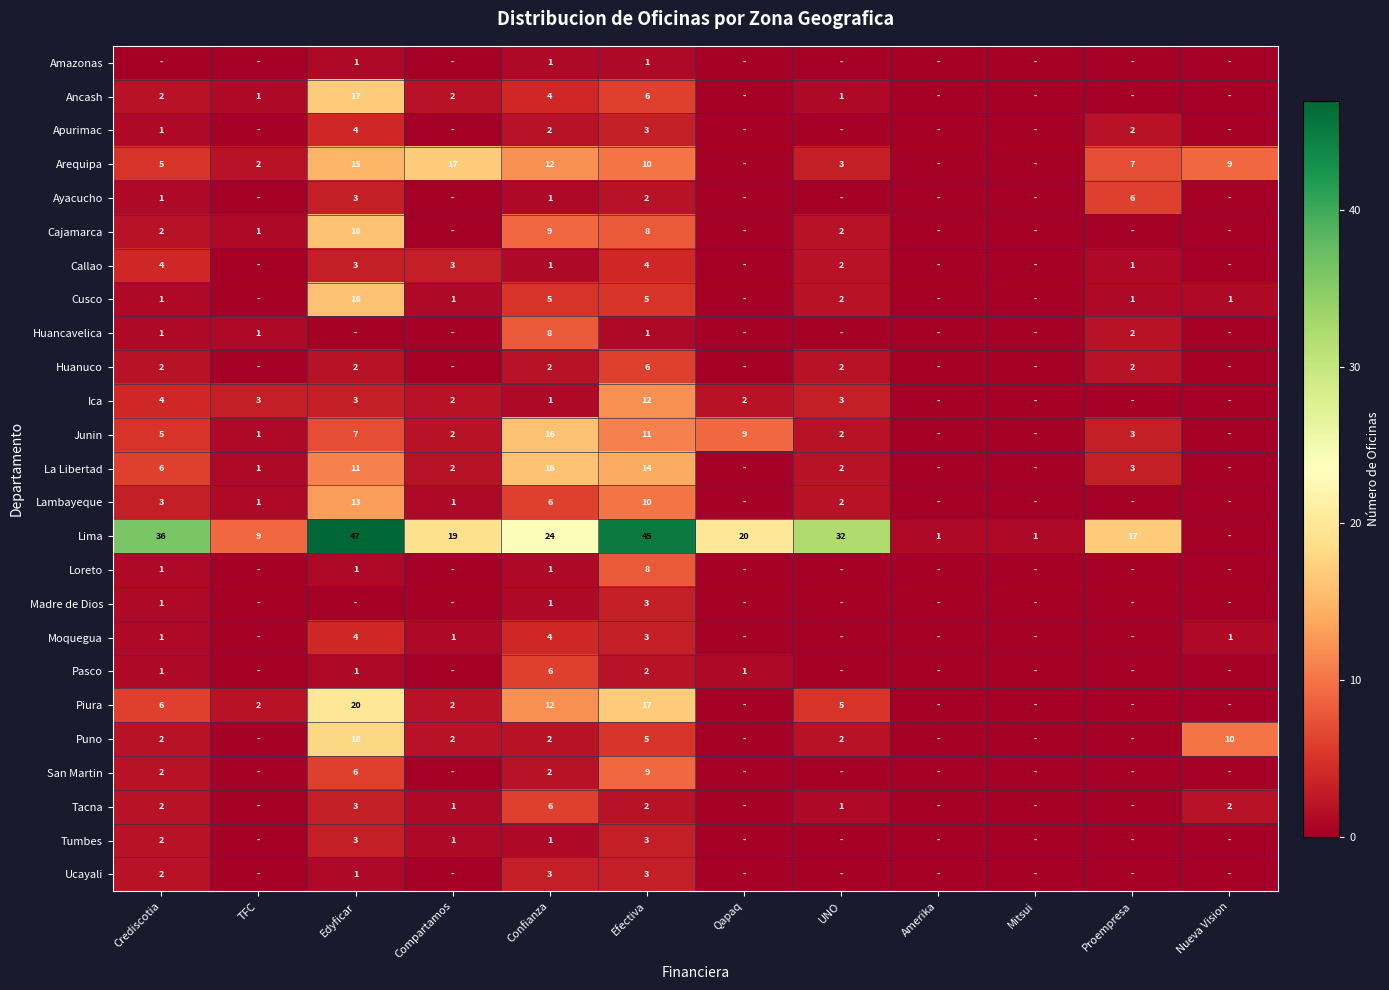

Is it true that Junin equals 1 at Compartamos?

False